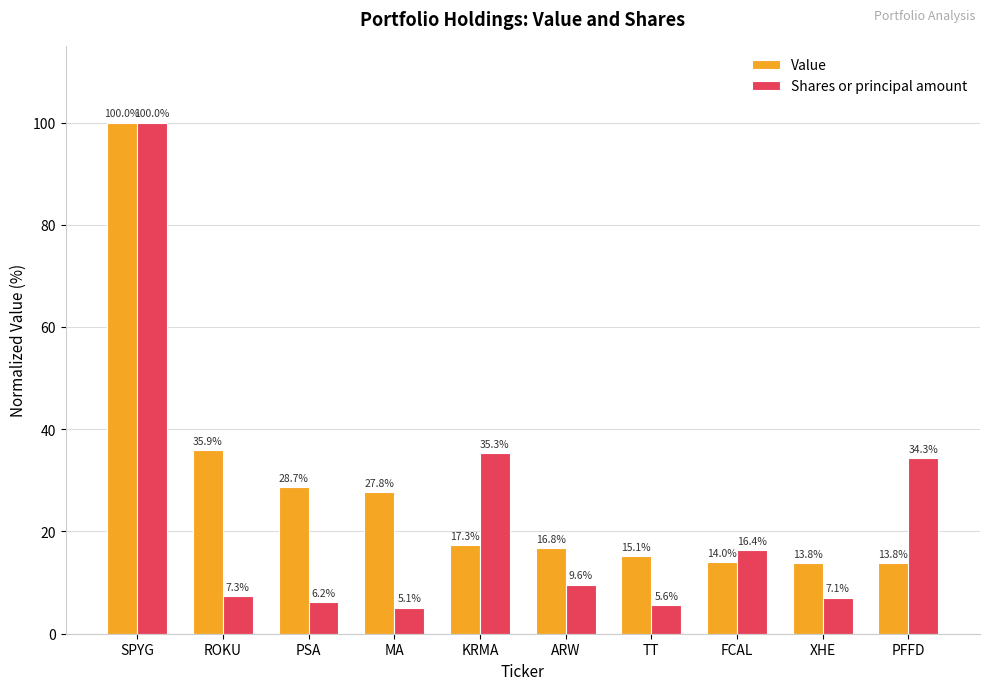

At how many categories does at least one series exceed 10?

10